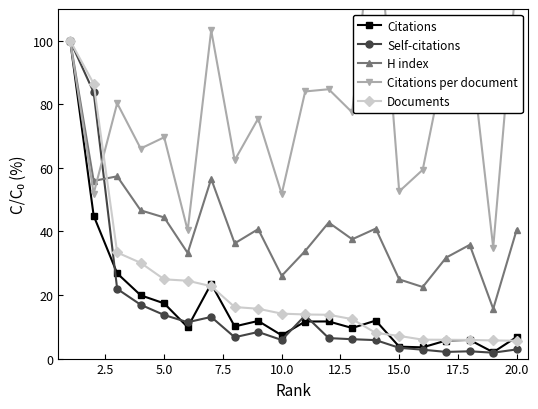

Rank the series by their maximum value, from lowest to highest.

Citations, Self-citations, H index, Documents, Citations per document